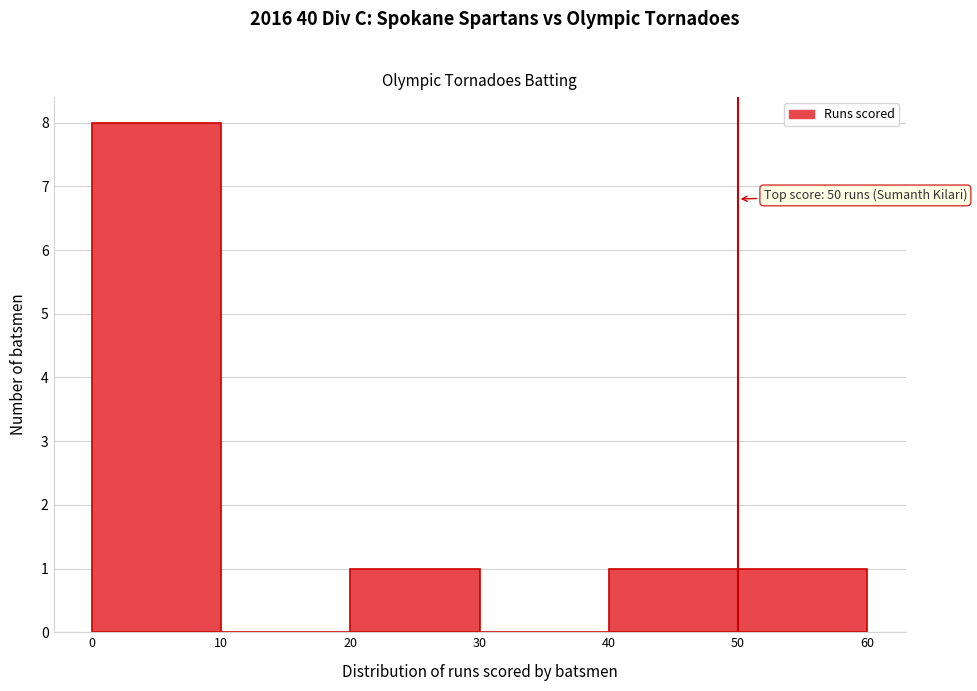

Over which range of the x-axis is the bar tallest?

0 to 10